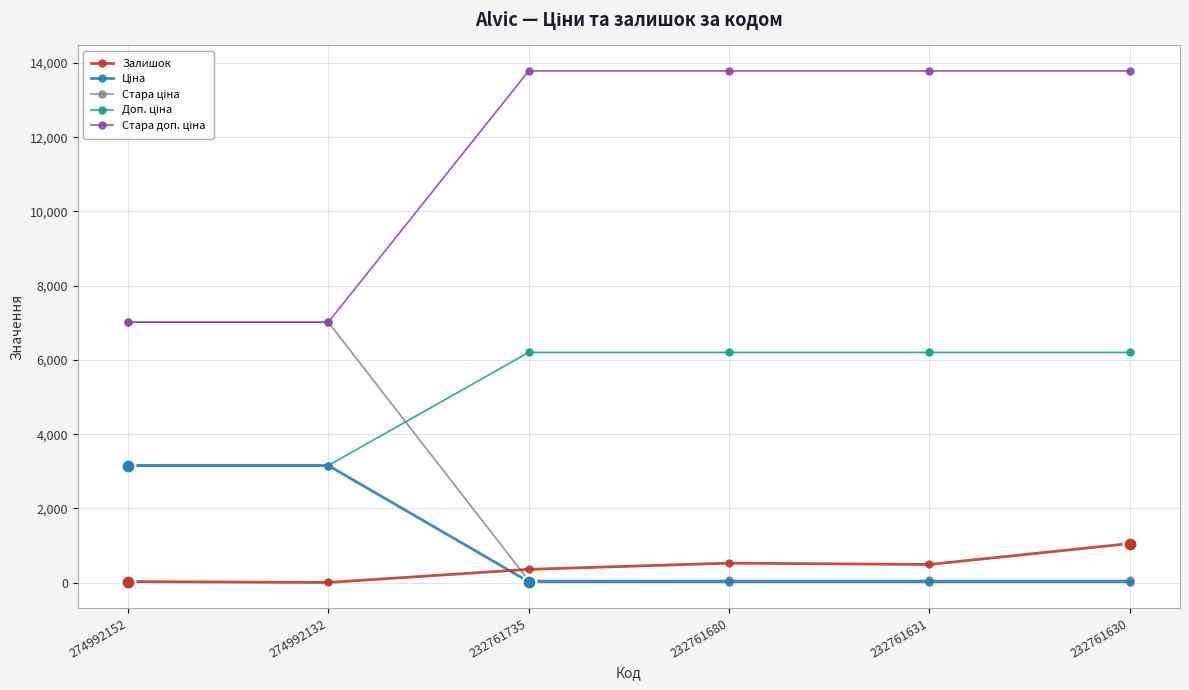

At how many categories does at least one series exceed 13119?

4